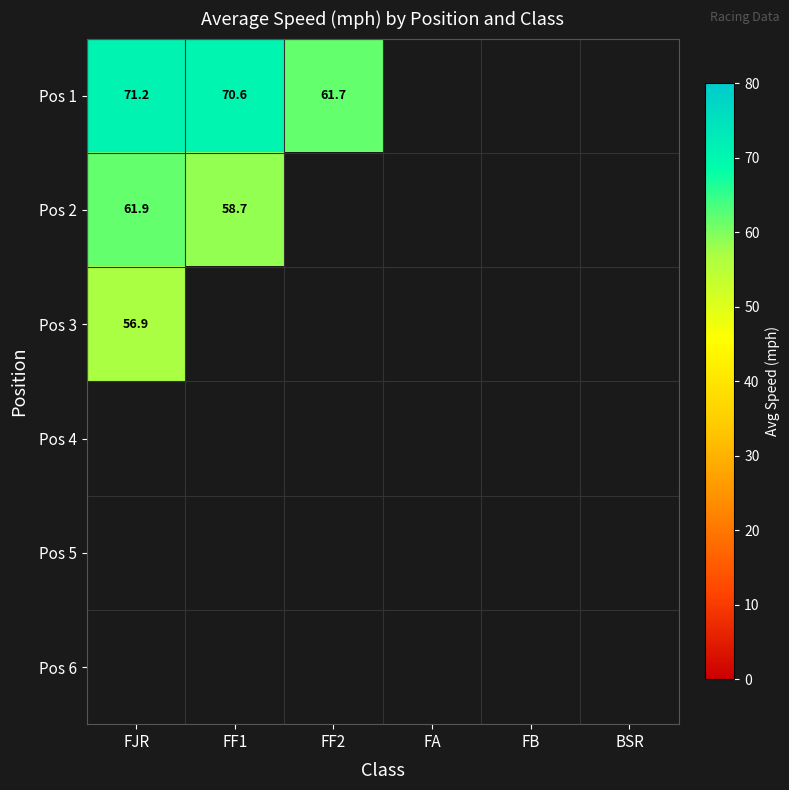

True or false: Pos 1 has a value of 38.1 at FF1.

False